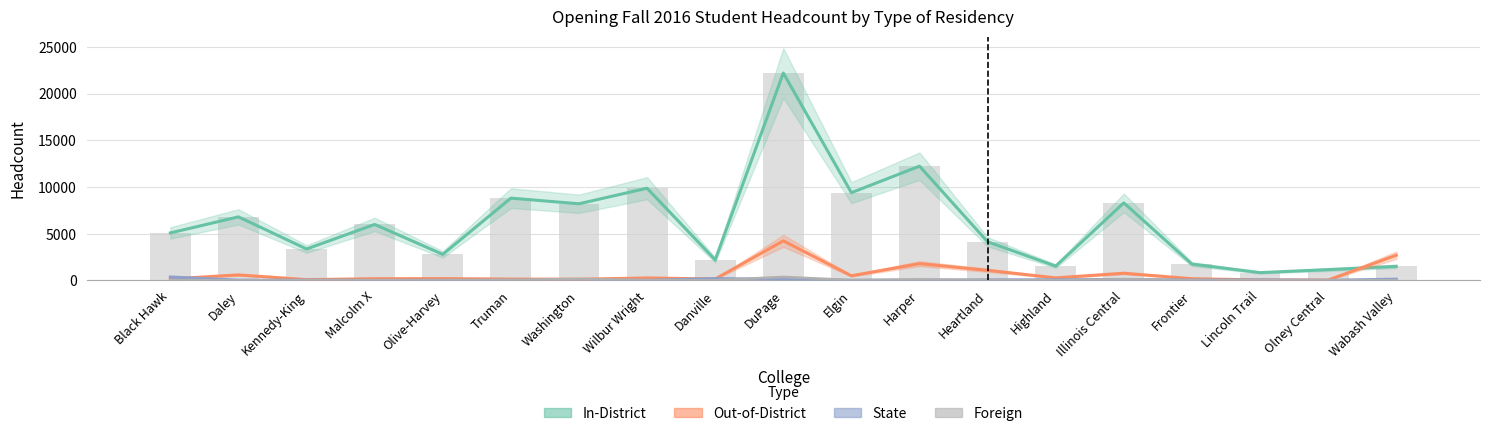

Reading right to left, what are all the values shown in this chart?

In-District: 1499	1150	827	1742	8299	1526	4129	12230	9390	22205	2191	9867	8202	8806	2785	5989	3359	6801	5081
Out-of-District: 2689	32	47	176	763	265	1074	1788	489	4230	145	256	120	137	184	175	75	583	153
State: 124	7	45	30	102	58	51	21	8	99	191	3	11	11	9	6	26	22	357
Foreign: 18	9	15	4	126	8	28	103	31	367	14	29	153	44	1	13	12	1	22